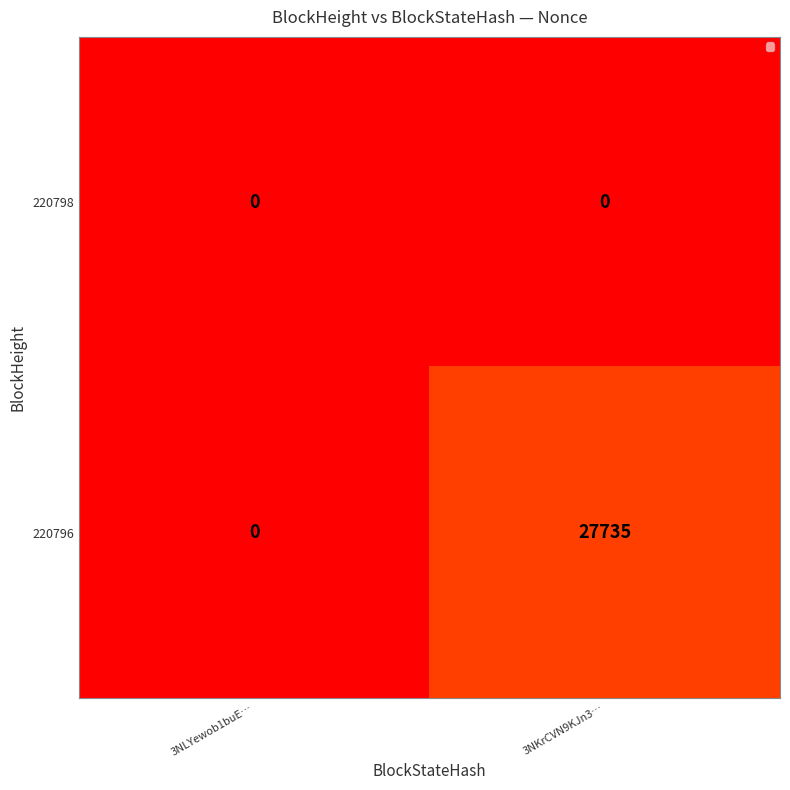

What is the average value of the 220796 series?

13868